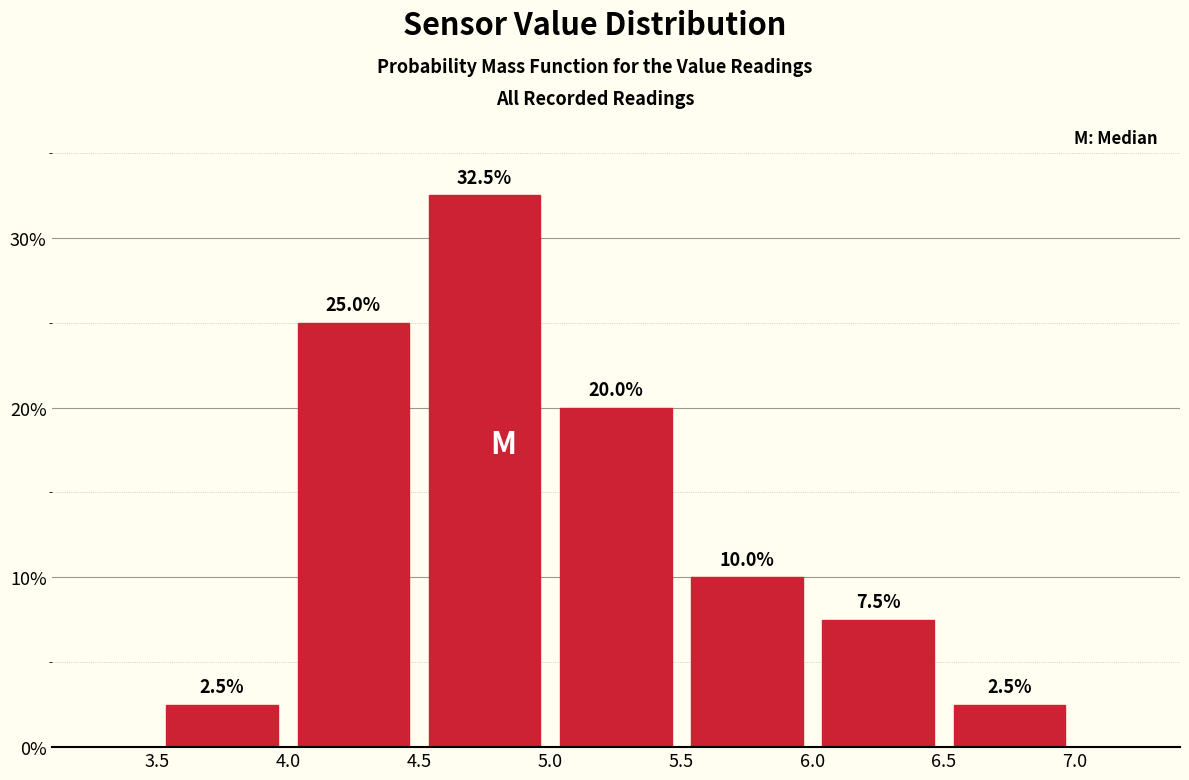

Reading left to right, transcribe this chart: for each bar, give the range it covers on the x-axis and its height.

3.5 to 4.0: 2.5
4.0 to 4.5: 25.0
4.5 to 5.0: 32.5
5.0 to 5.5: 20.0
5.5 to 6.0: 10.0
6.0 to 6.5: 7.5
6.5 to 7.0: 2.5